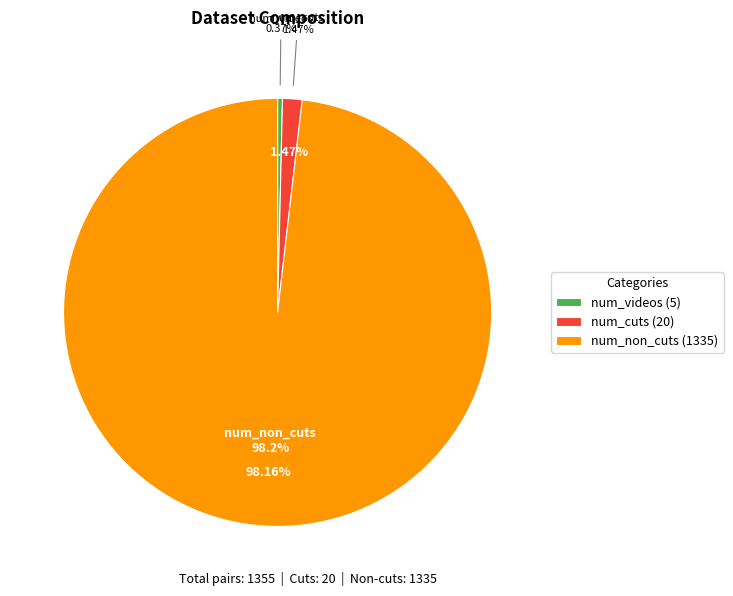

Count the number of slices in the pie.

3